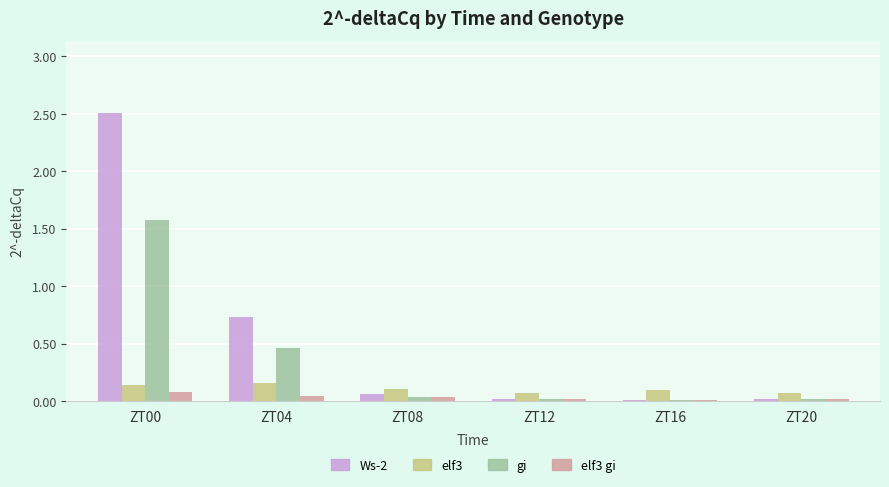

At which category is the sum across all series the highest?

ZT00